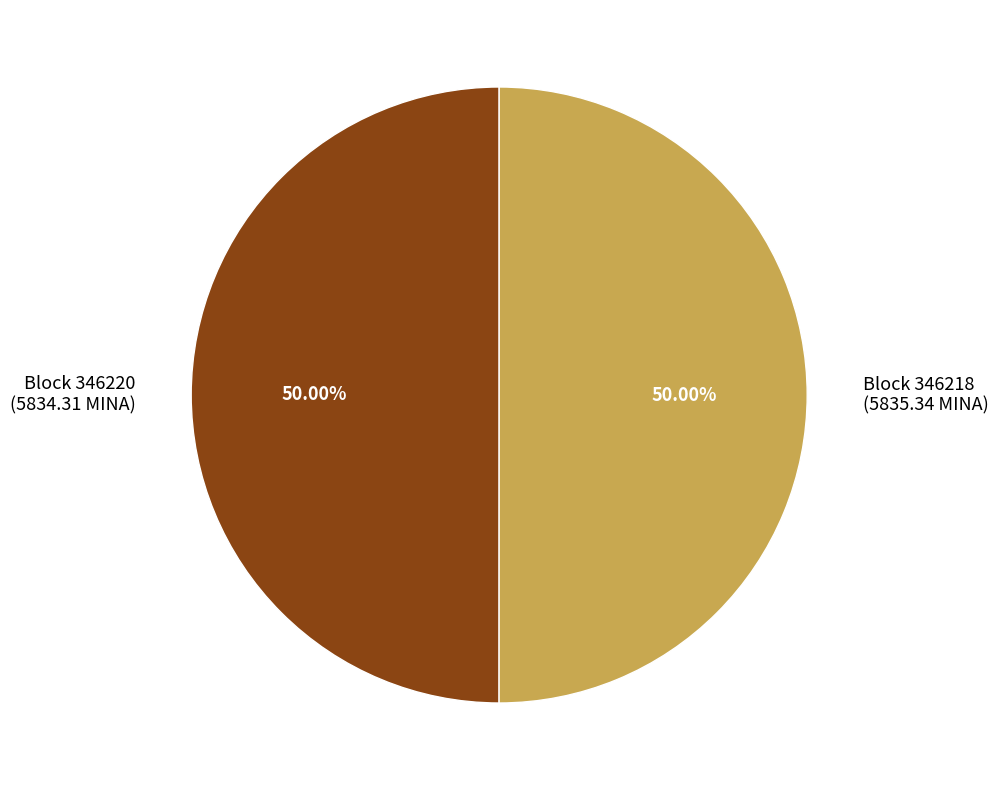

Do Block 346218 (5835.34 MINA) and Block 346220 (5834.31 MINA) together represent more than half of the pie?

Yes